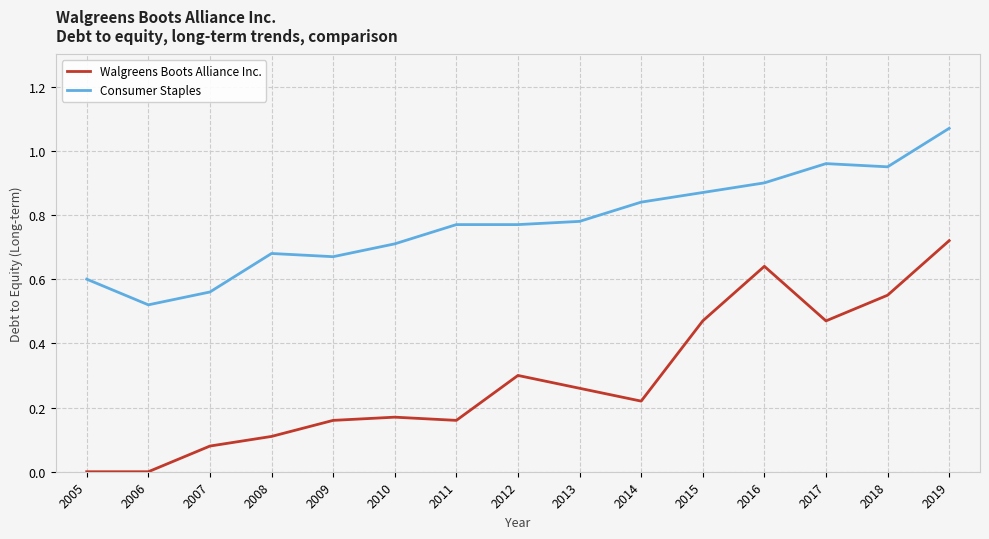

At which category is the sum across all series the highest?

2019